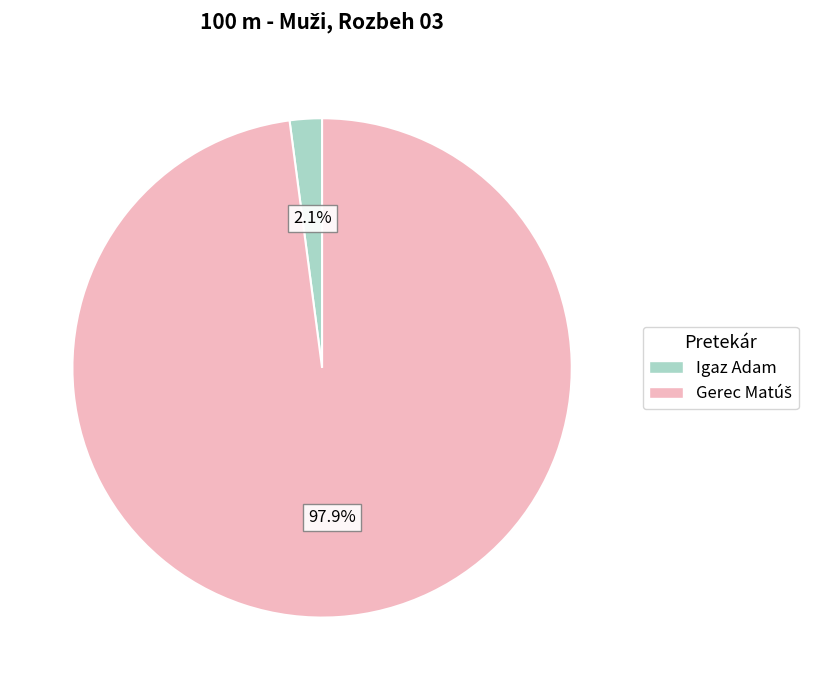

What is the smallest slice in the pie chart?

Igaz Adam